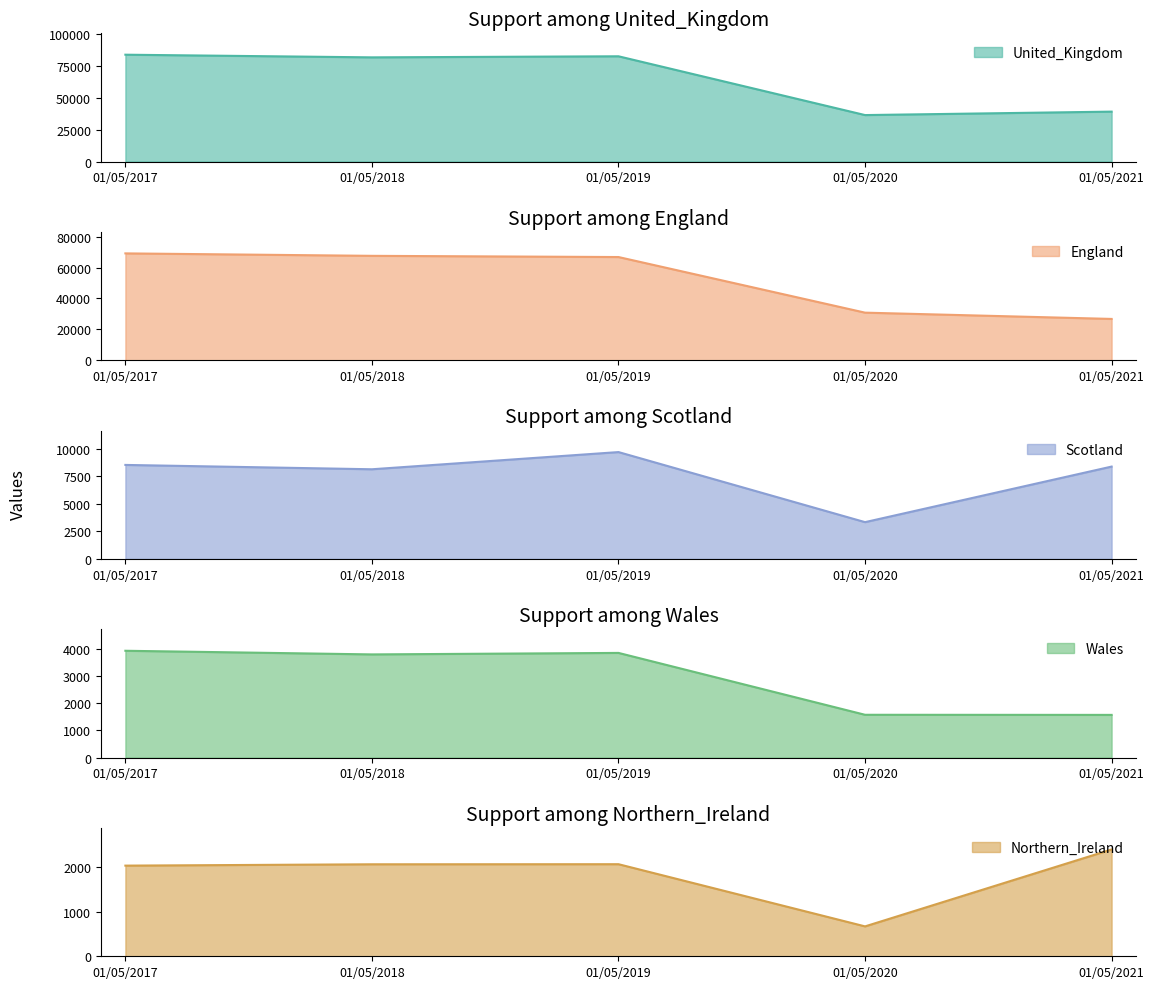

How many values in the Northern_Ireland series are below 2063?

2